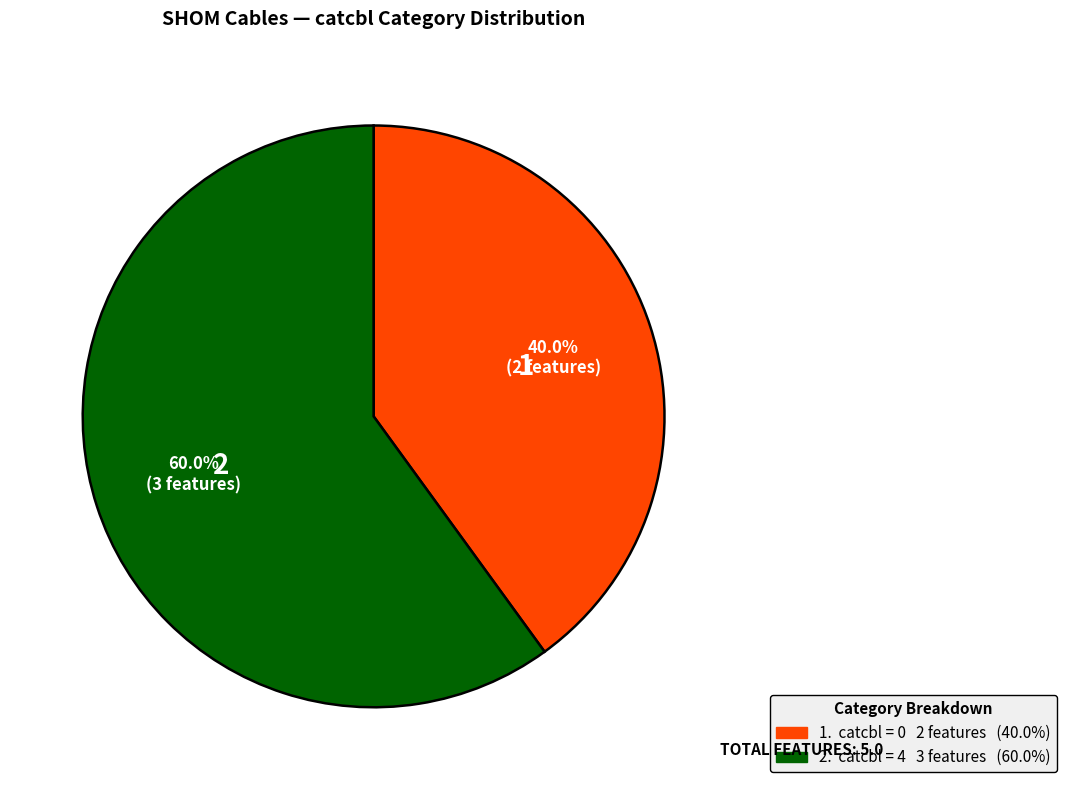

Is there a majority slice in this chart?

Yes